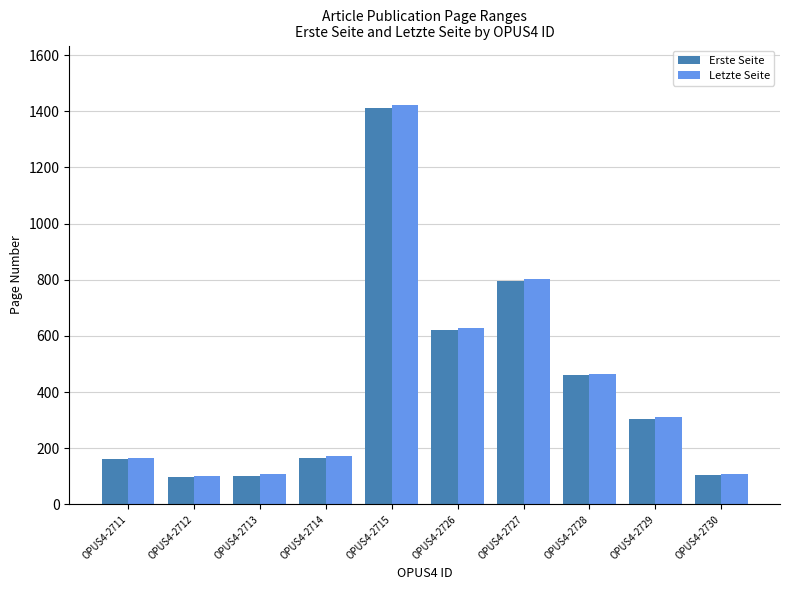

Read the Erste Seite value at OPUS4-2715, to the nearest 100.

1400